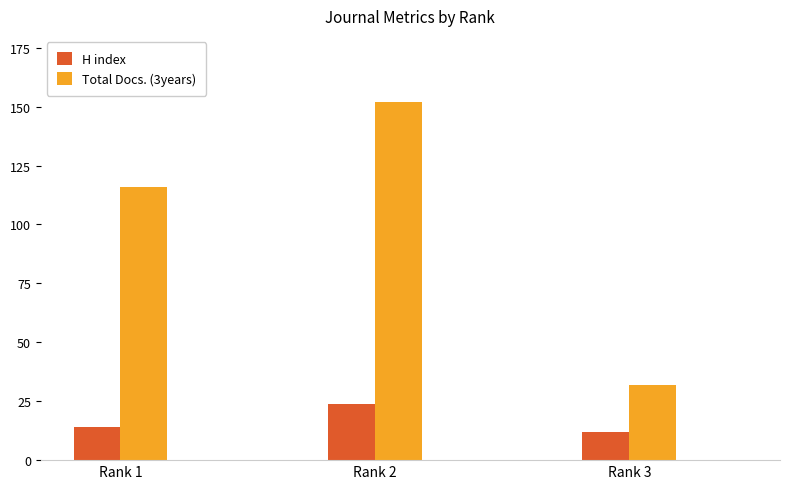

Which series changed the most between Rank 2 and Rank 3?

Total Docs. (3years)